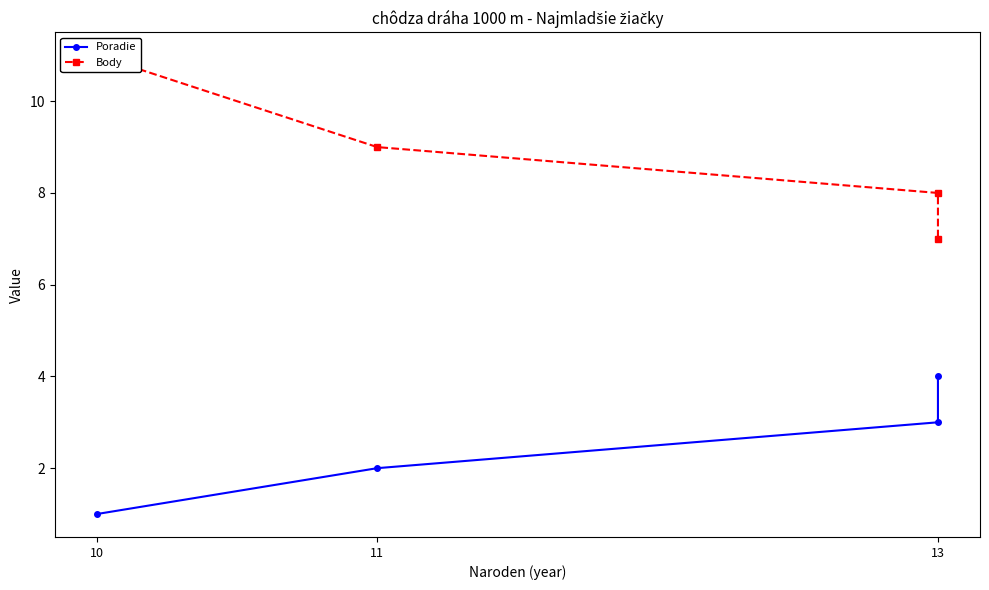

The Body series shows 9 at 11. True or false?

True